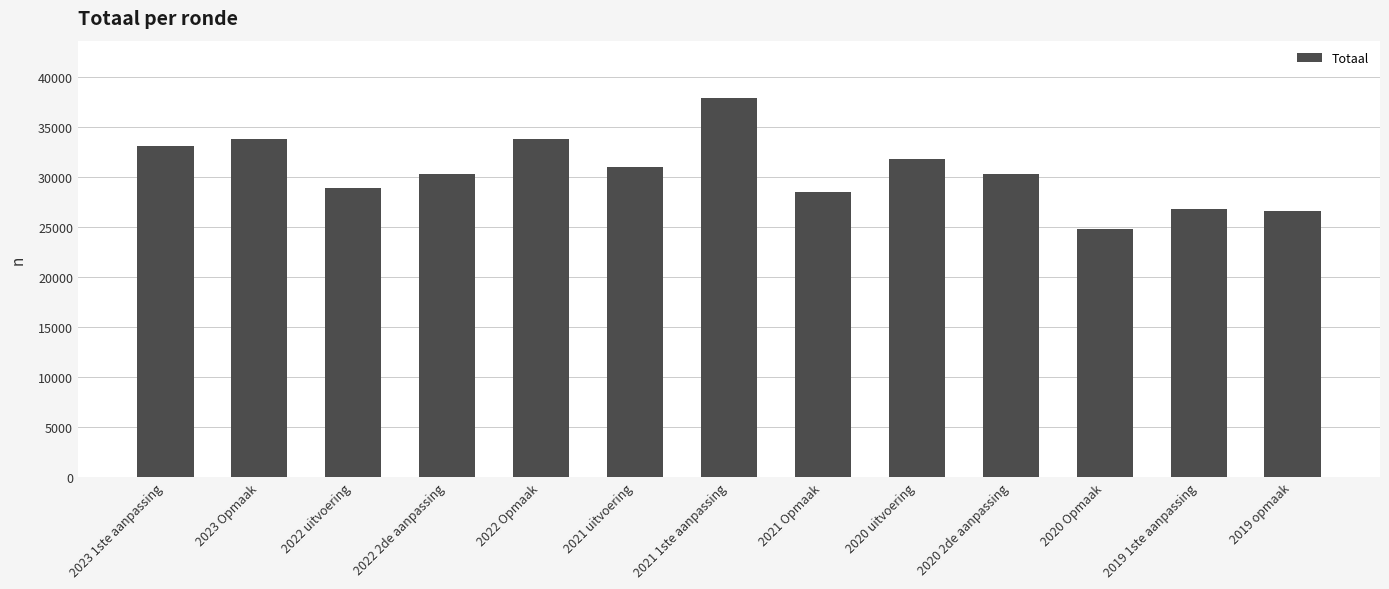

What position from the left is 2019 1ste aanpassing?

12